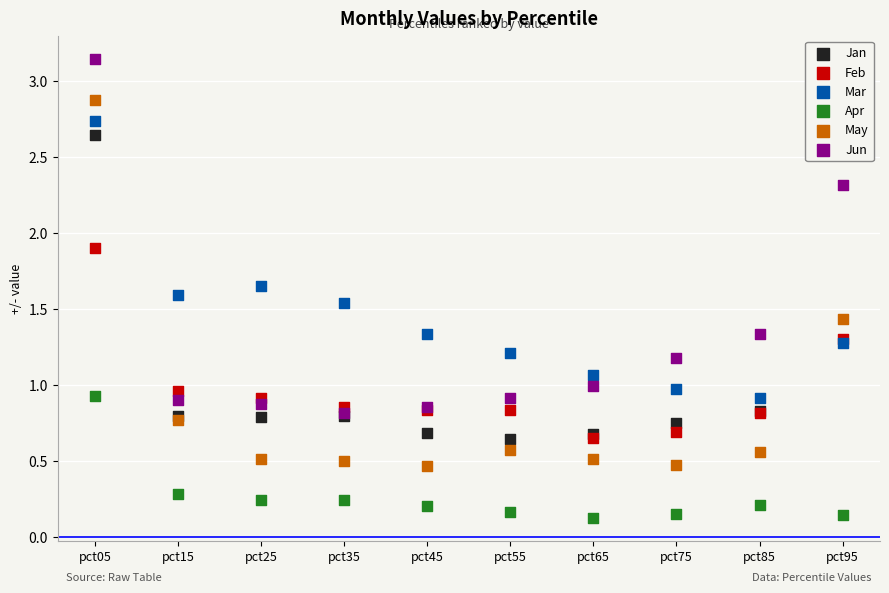

What is the total value across all series at pct65?

4.0